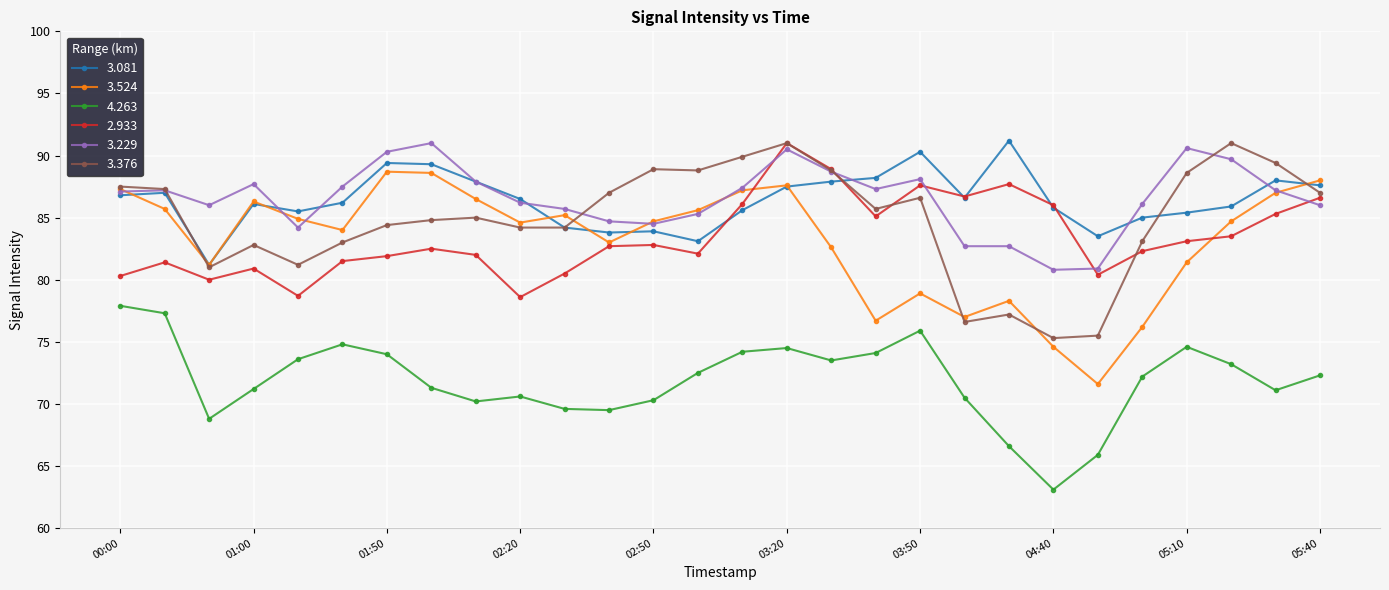

True or false: 4.263 and 3.524 cross at least once.

False